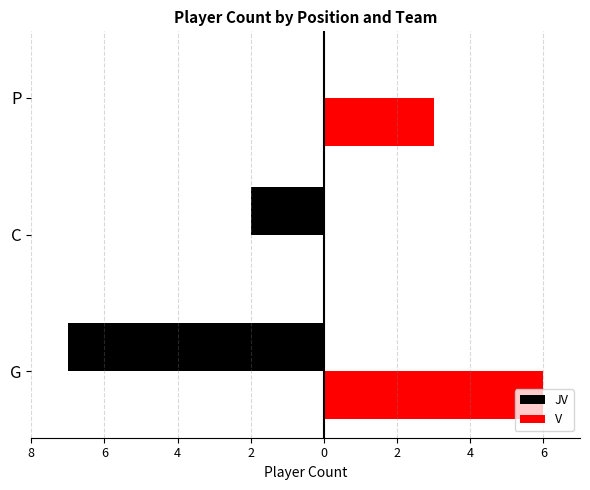

What is the total value across all series at P?

3